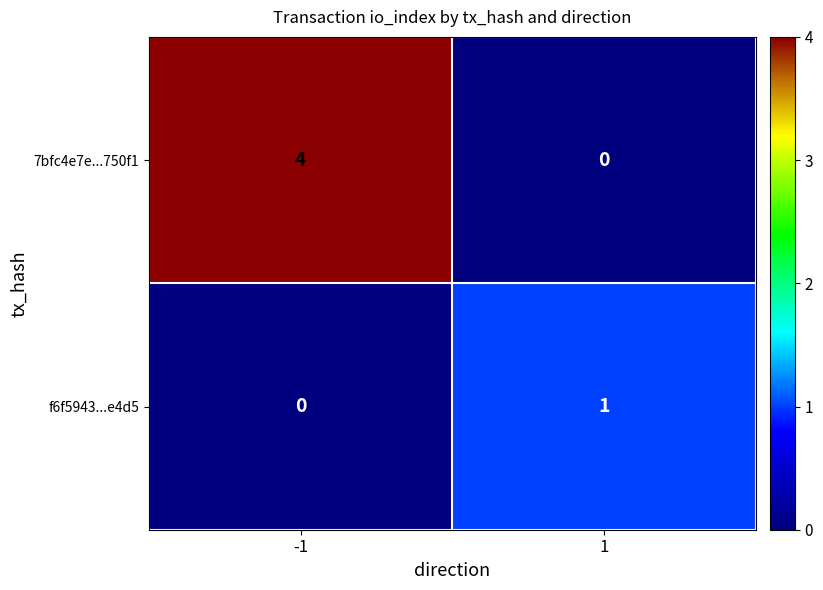

Reading left to right, what are all the values shown in this chart?

7bfc4e7e...750f1: 4	0
f6f5943...e4d5: 0	1